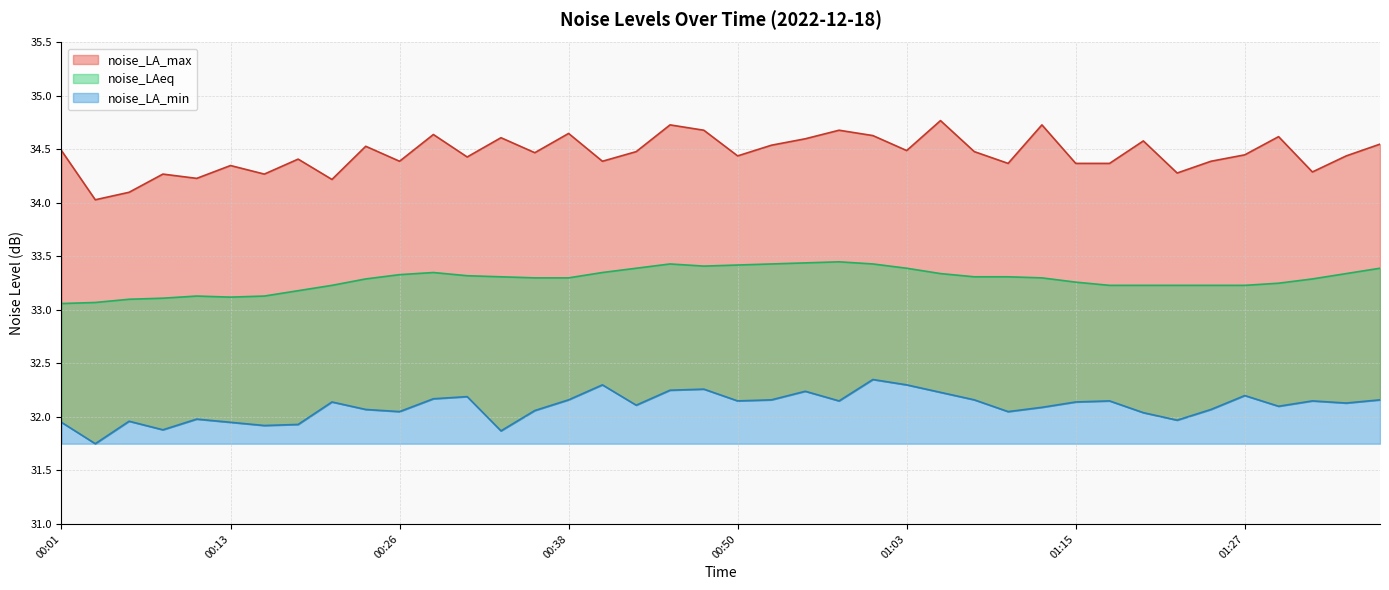

Which label corresponds to the largest value in the chart?

01:05